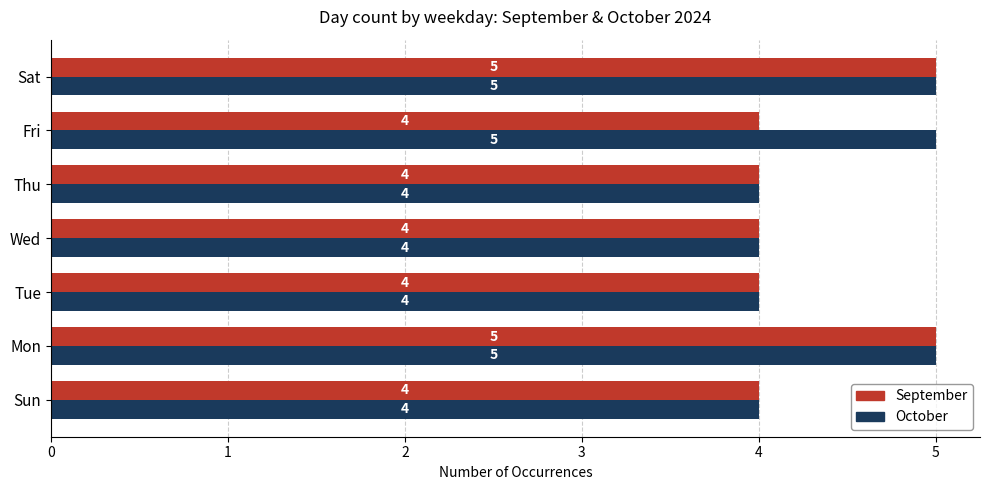

The value of October at Wed is 4. True or false?

True